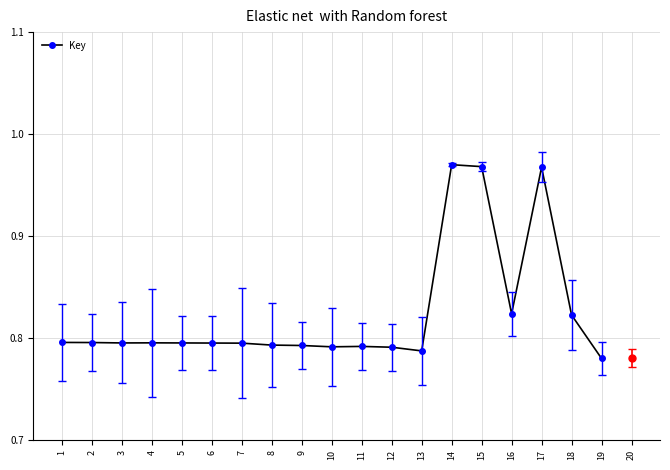

Count the values in the range 0 to 1.

19